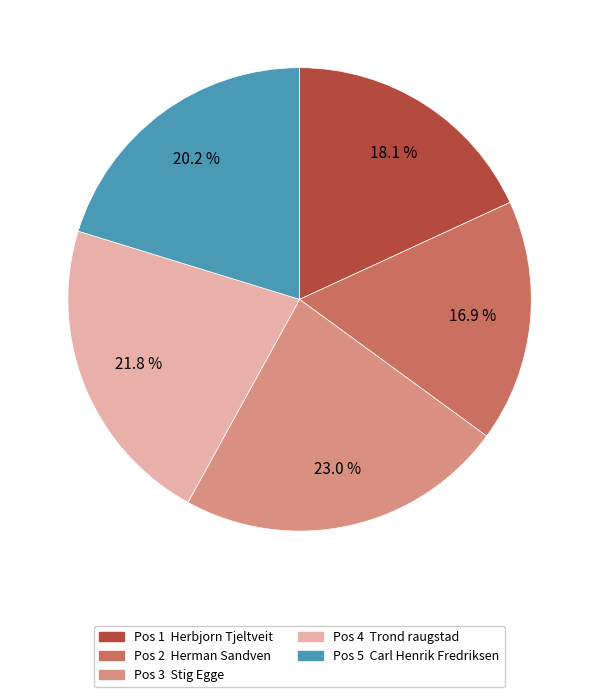

Does any single category account for the majority?

No